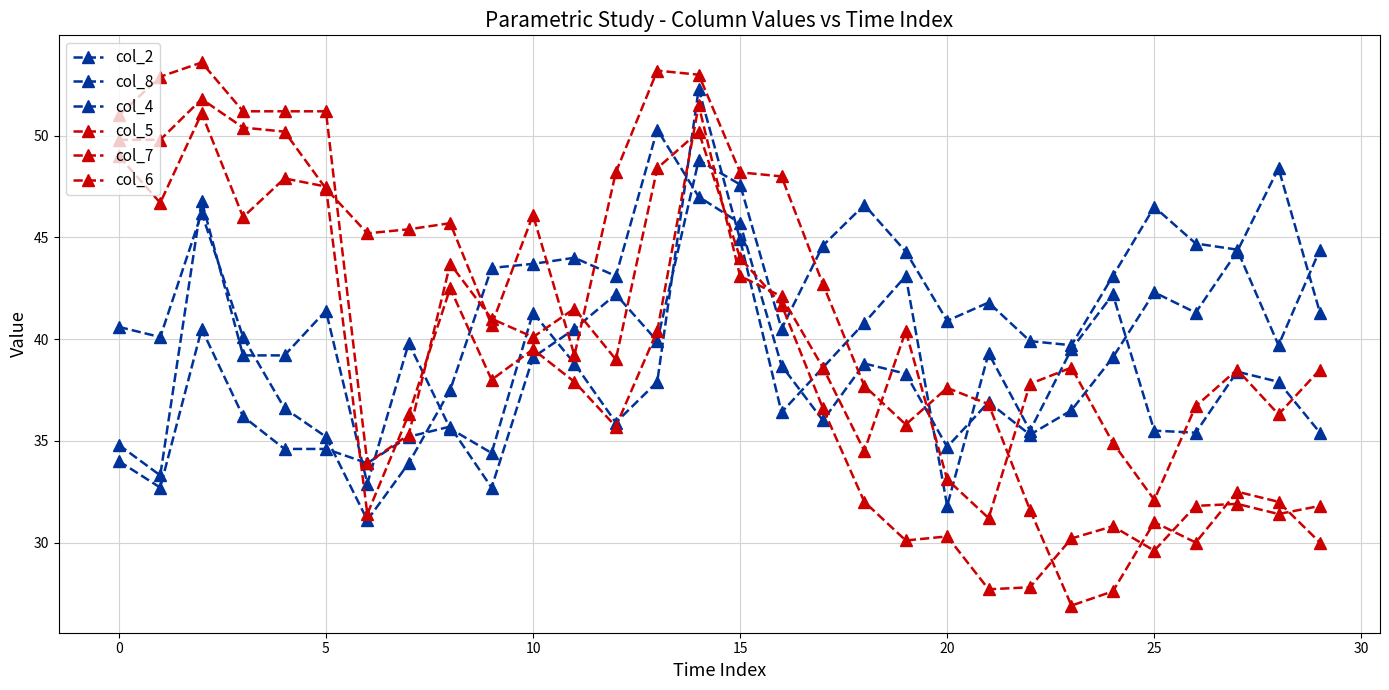

At which category is the sum across all series the highest?

14